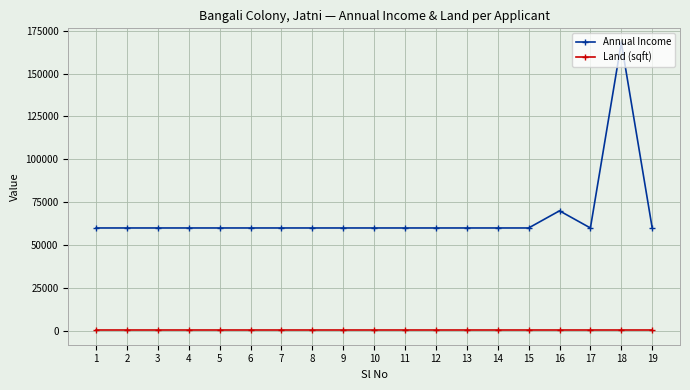

The Land (sqft) series shows 323 at 4. True or false?

True